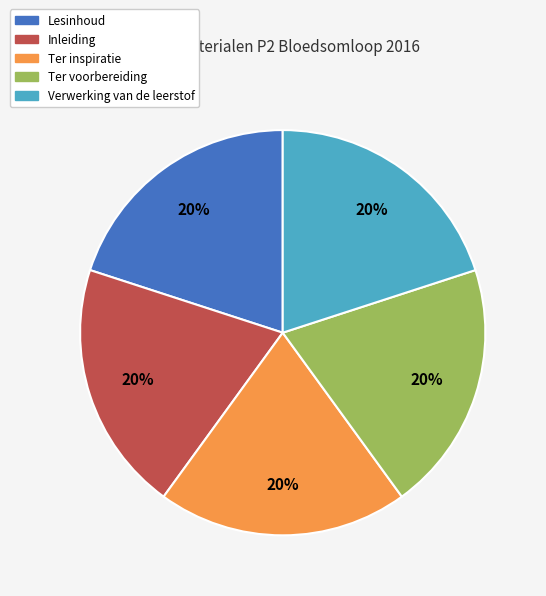

True or false: Inleiding accounts for 20% of the total.

True